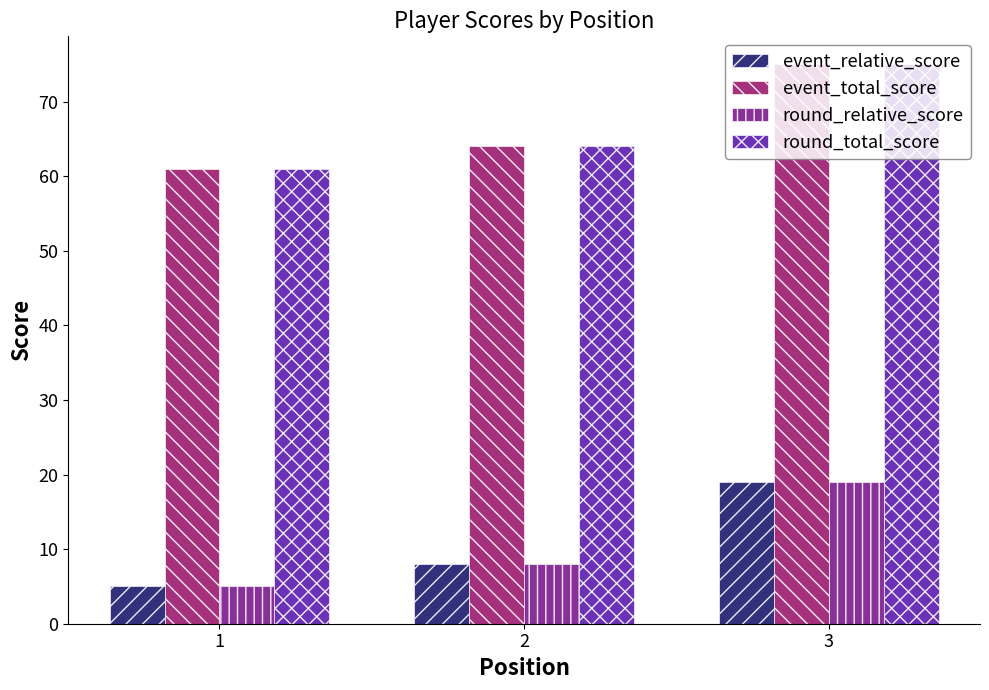

At which label is event_total_score closest to 68?

2